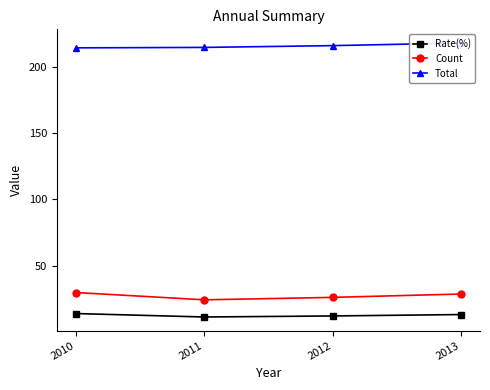

What is the minimum value for Rate(%)?

11.3